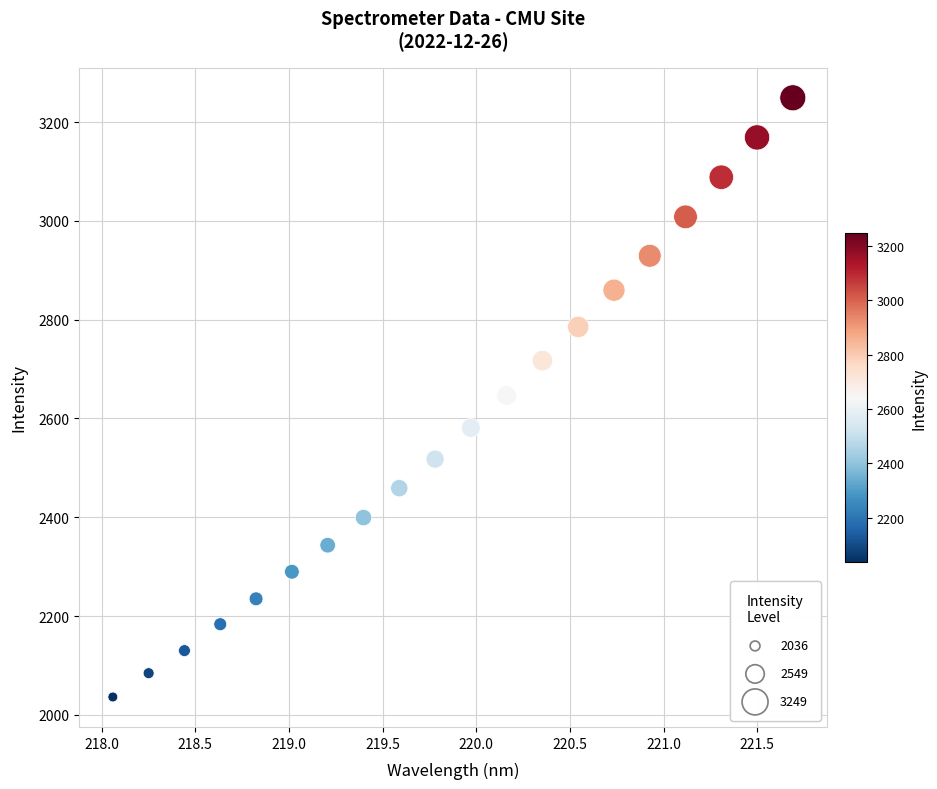

What is the range of X values (max minus min)?

3.6